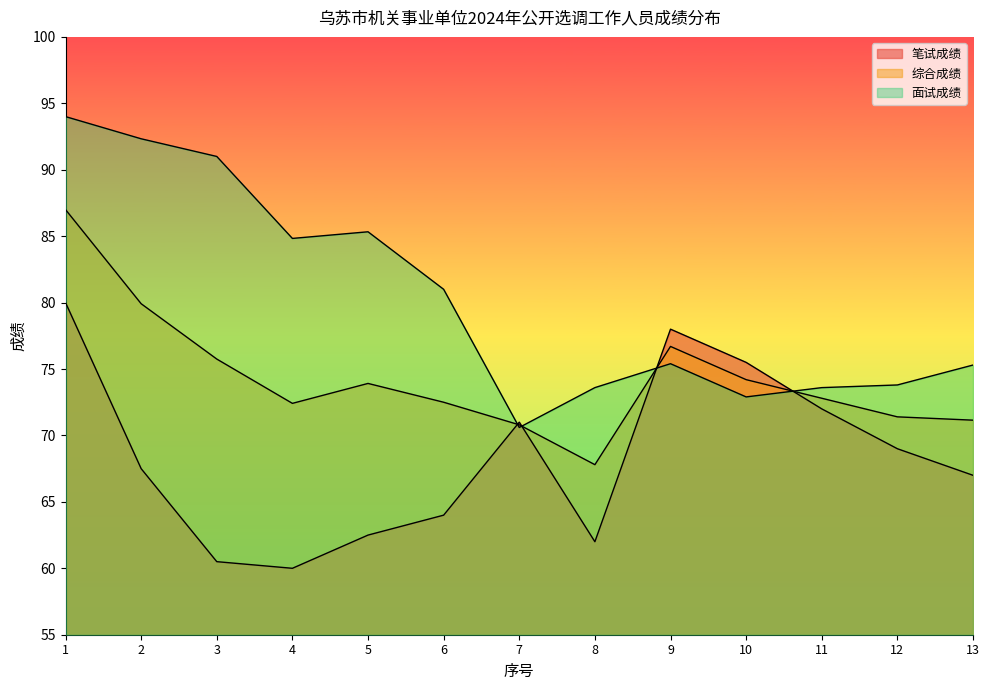

Between which two adjacent categories do 笔试成绩 and 综合成绩 first intersect?

6 and 7